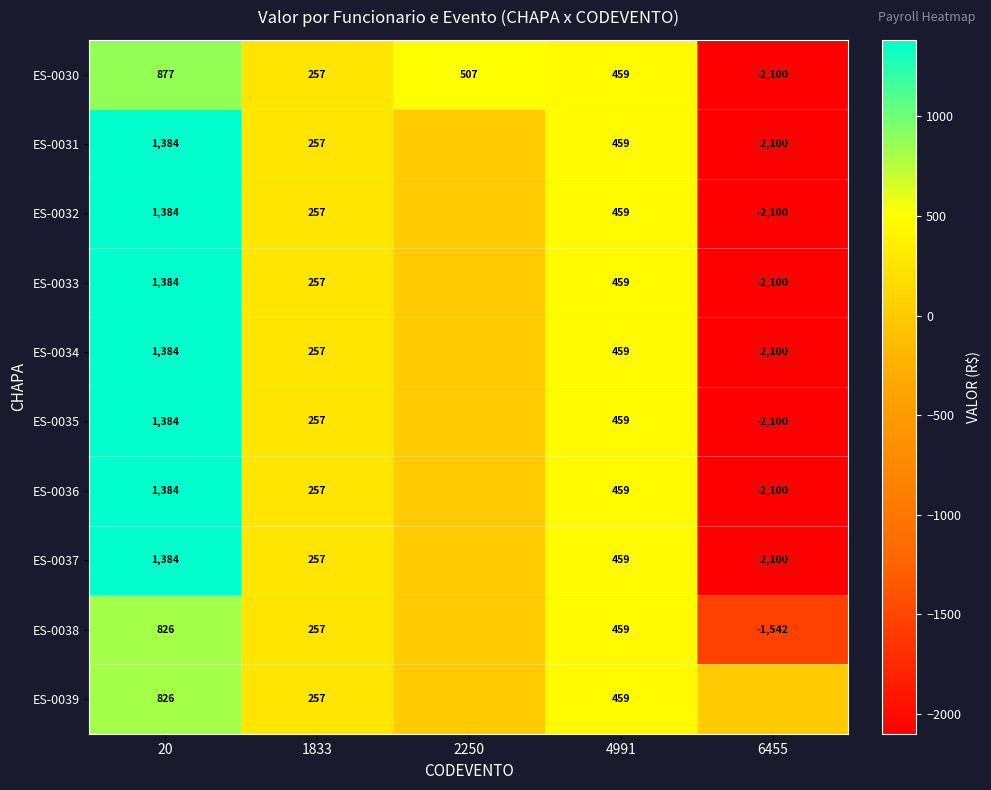

What is the total value across all series at 20?

12217